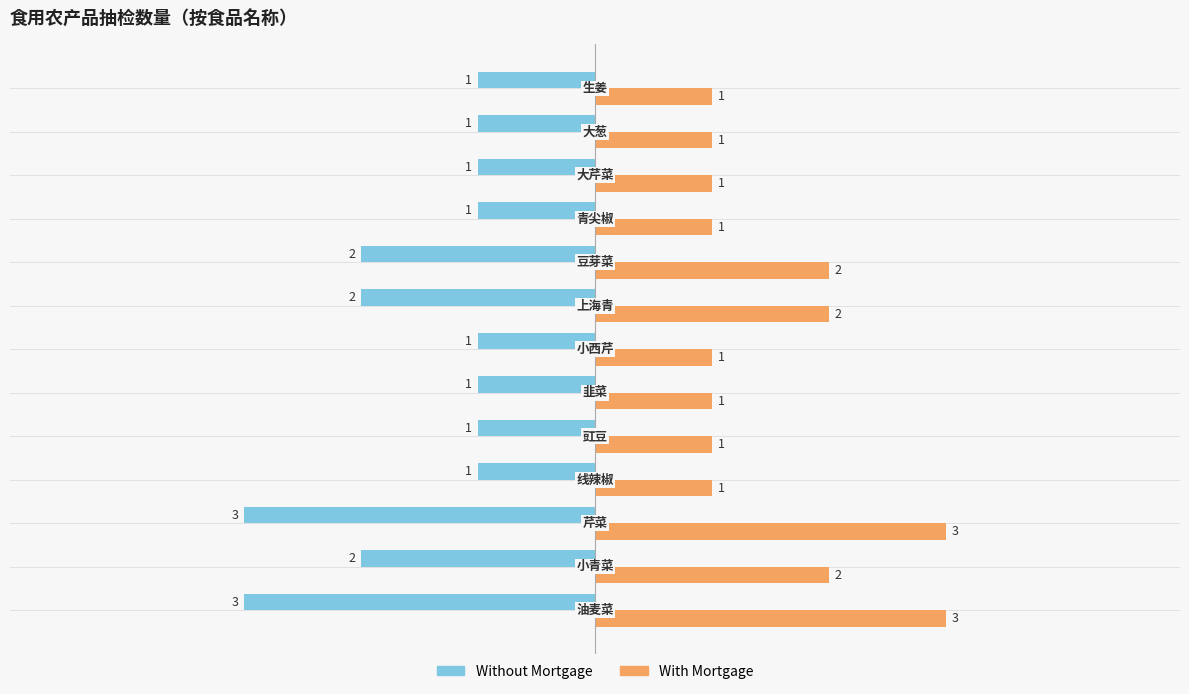

How many Without Mortgage values are between -2 and -1?

11